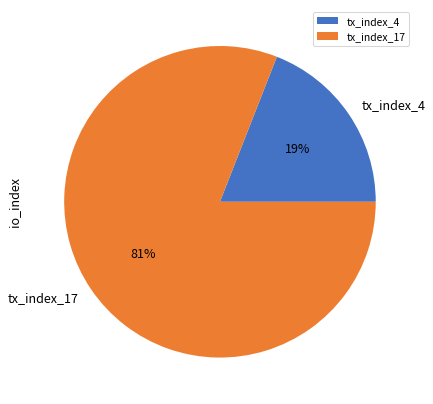

What is the majority slice?

tx_index_17